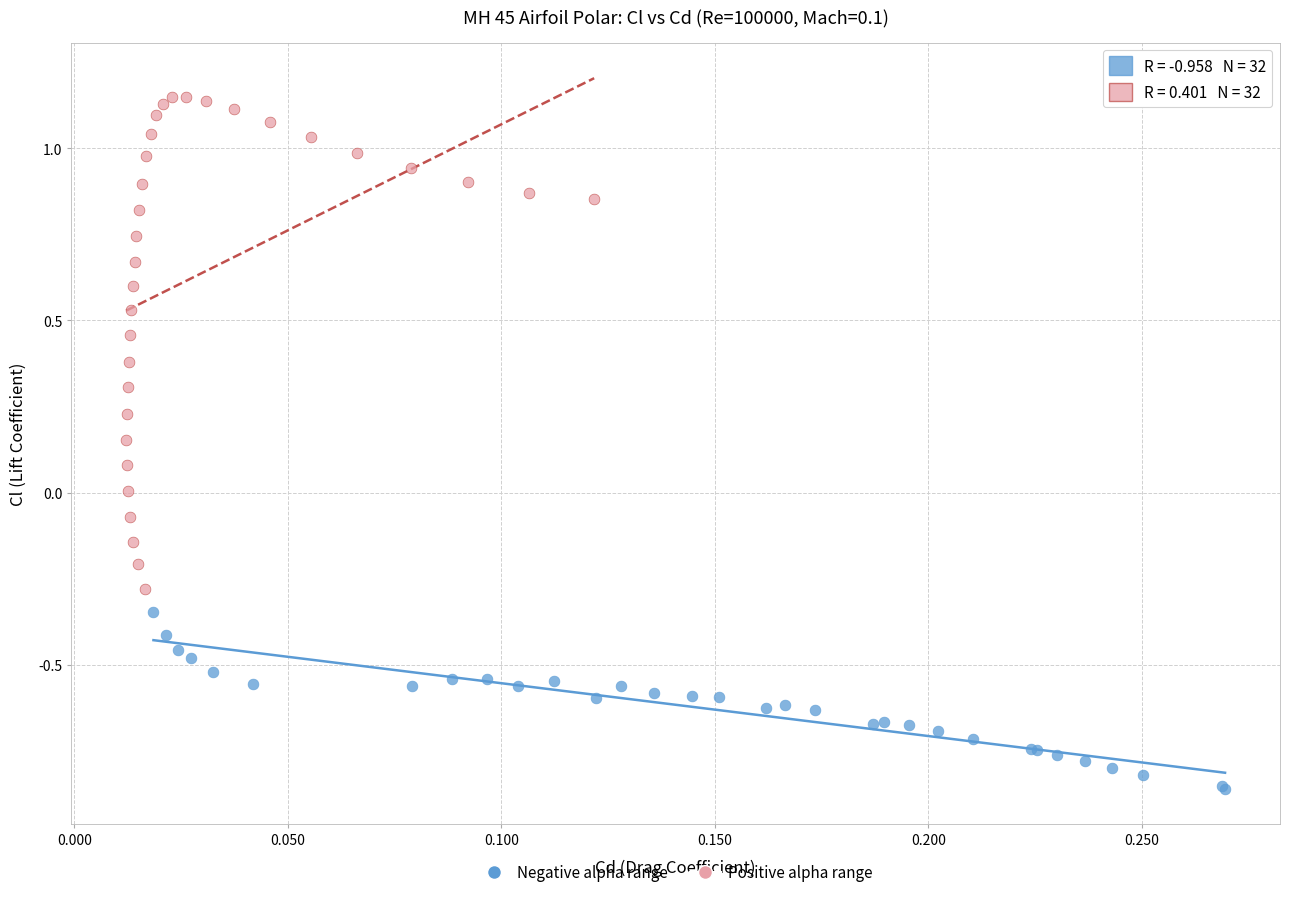

What are all the series names shown in the legend?

Negative alpha range, Positive alpha range